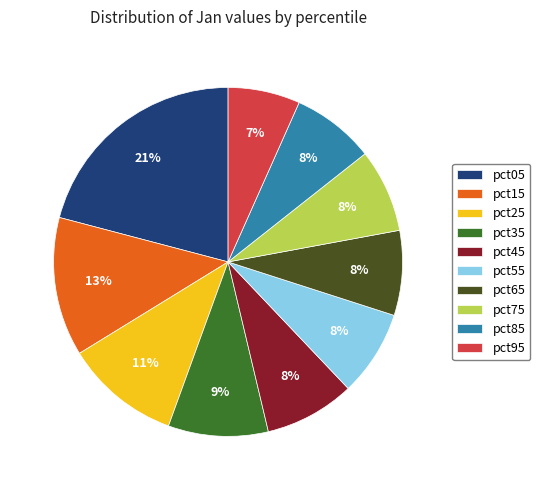

To the nearest percent, what is the difference between the pct95 and pct65 slice percentages?

1%